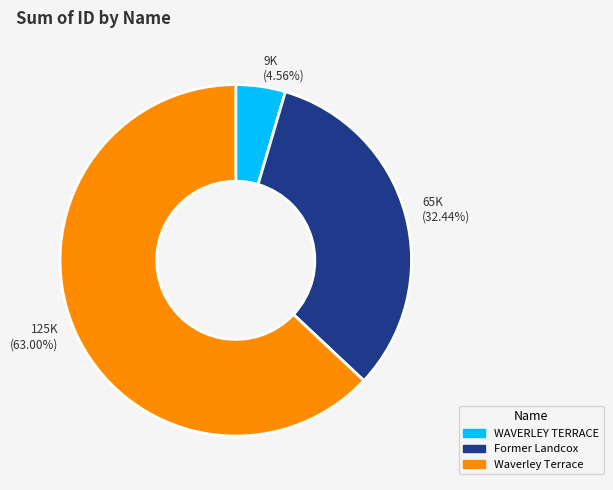

Rank the categories by value from highest to lowest.

125K (63.00%), 65K (32.44%), 9K (4.56%)